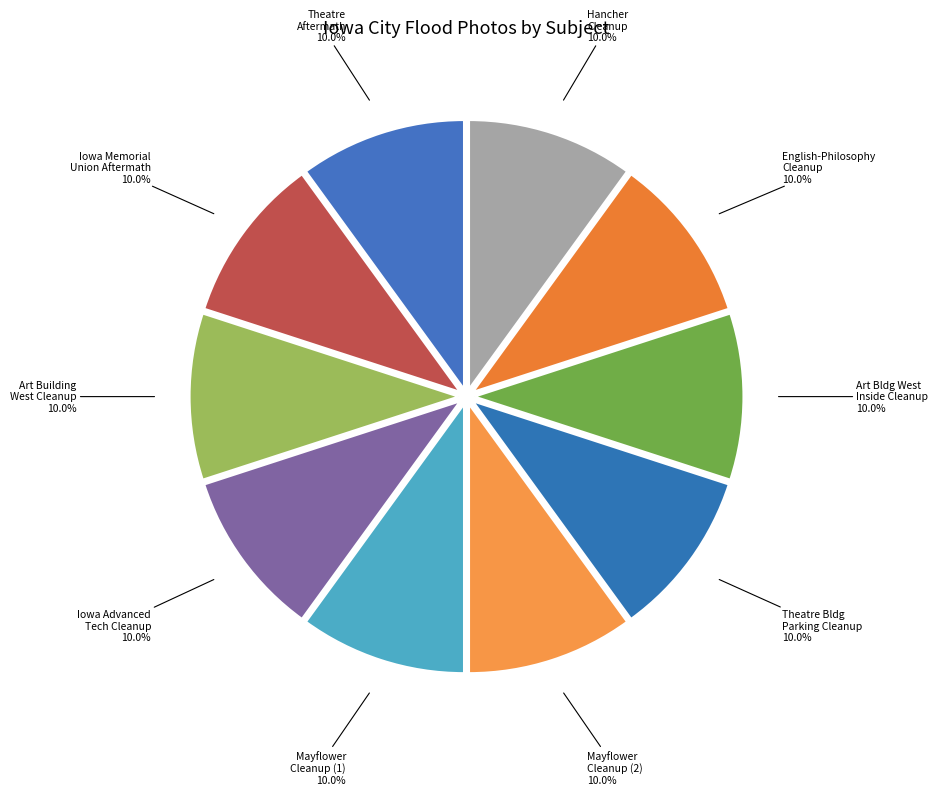

What percentage is NOT represented by Theatre Bldg Parking Cleanup?

90.0%